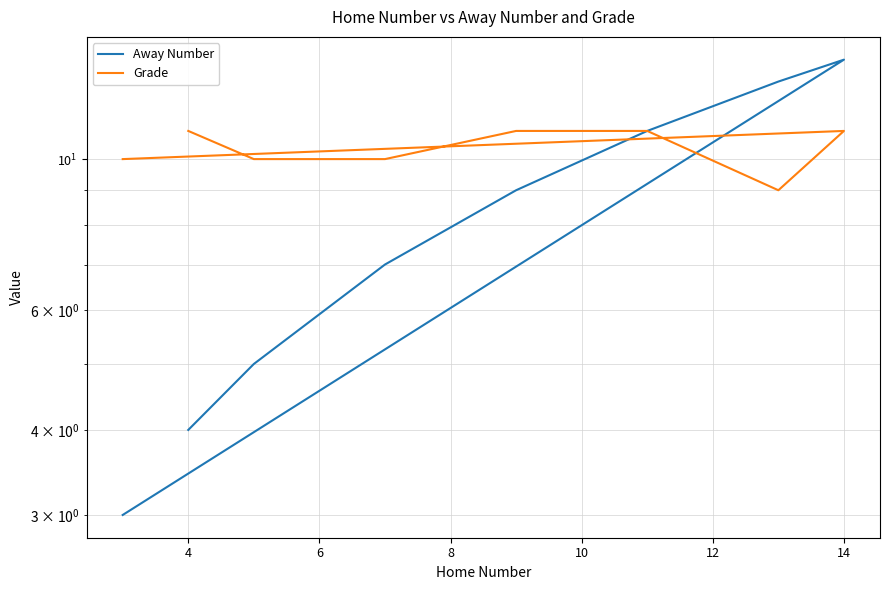

Which series has the largest total across all categories?

Grade